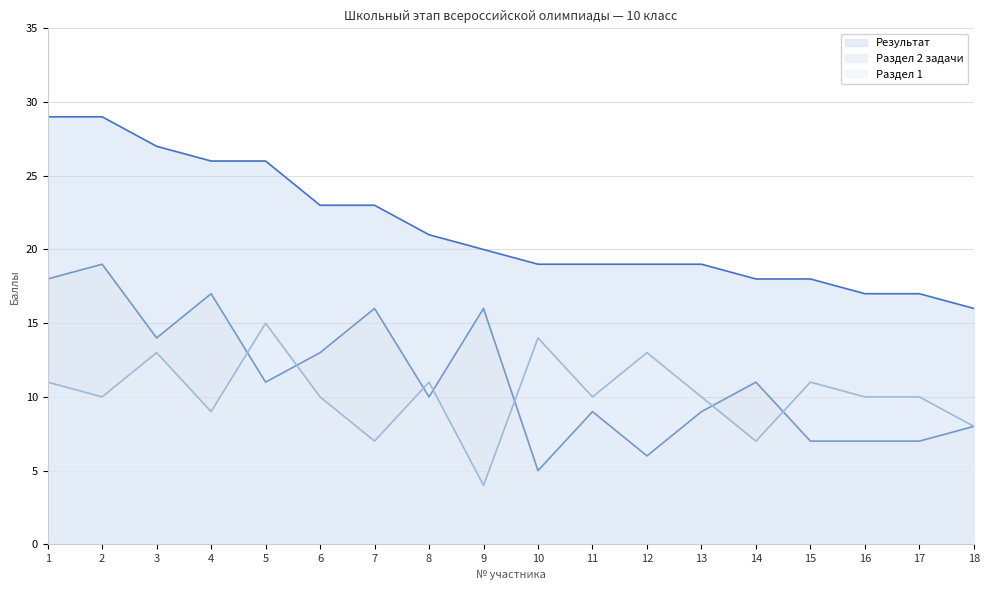

Which series has the largest total across all categories?

Результат